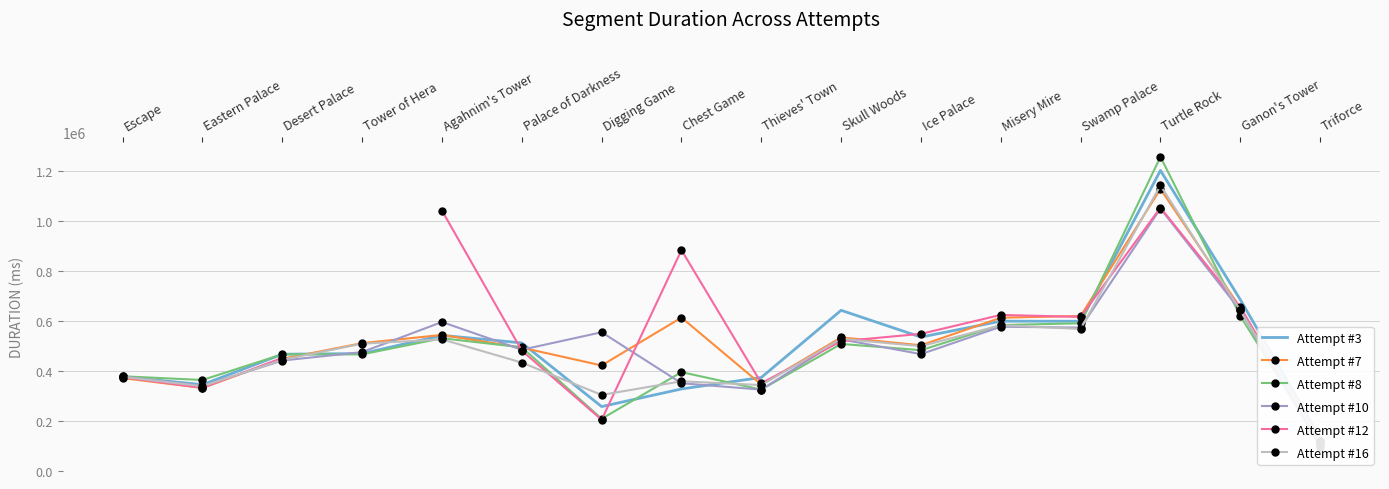

At which category is the sum across all series the highest?

Turtle Rock